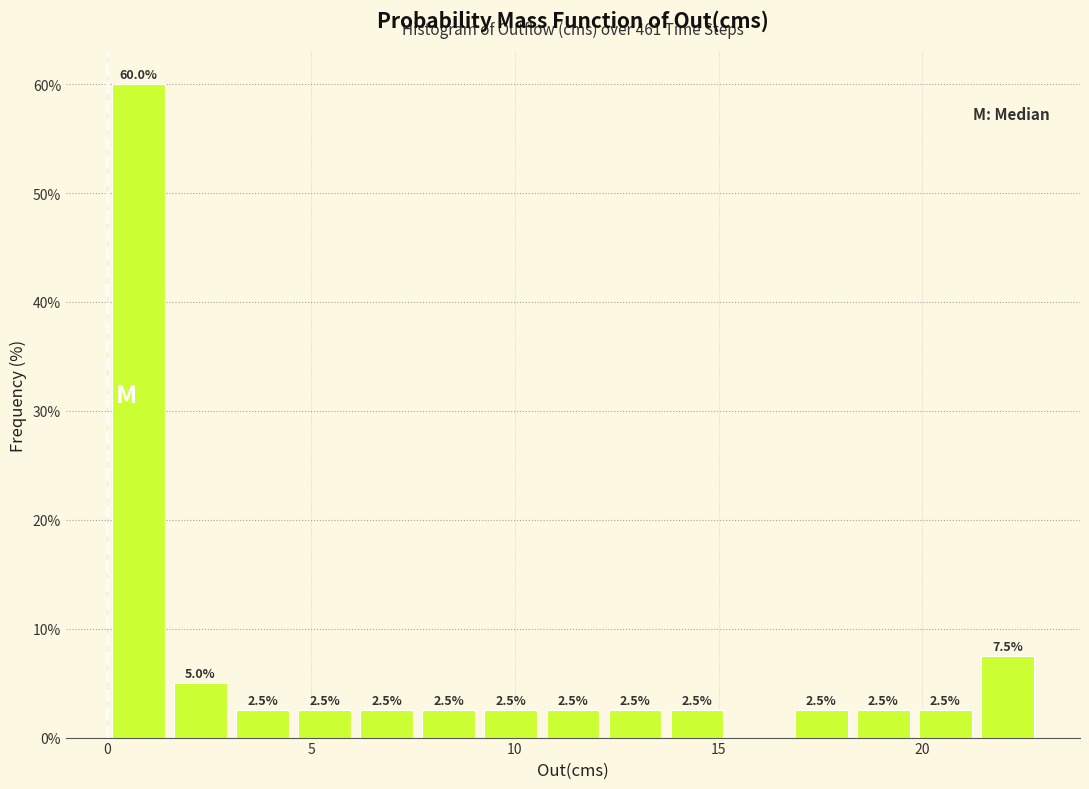

Read against the x-axis, roughly where is the centre of the tallest bar?

1.0